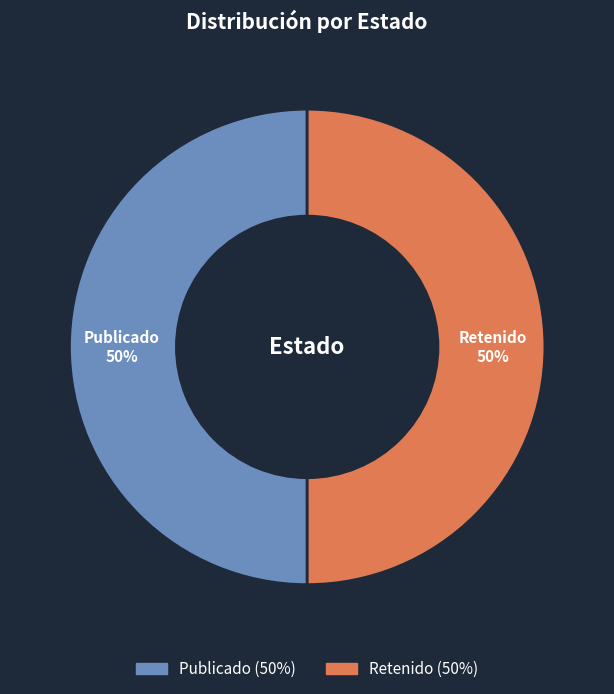

Is it true that Publicado (50%) is 63% of the pie?

False